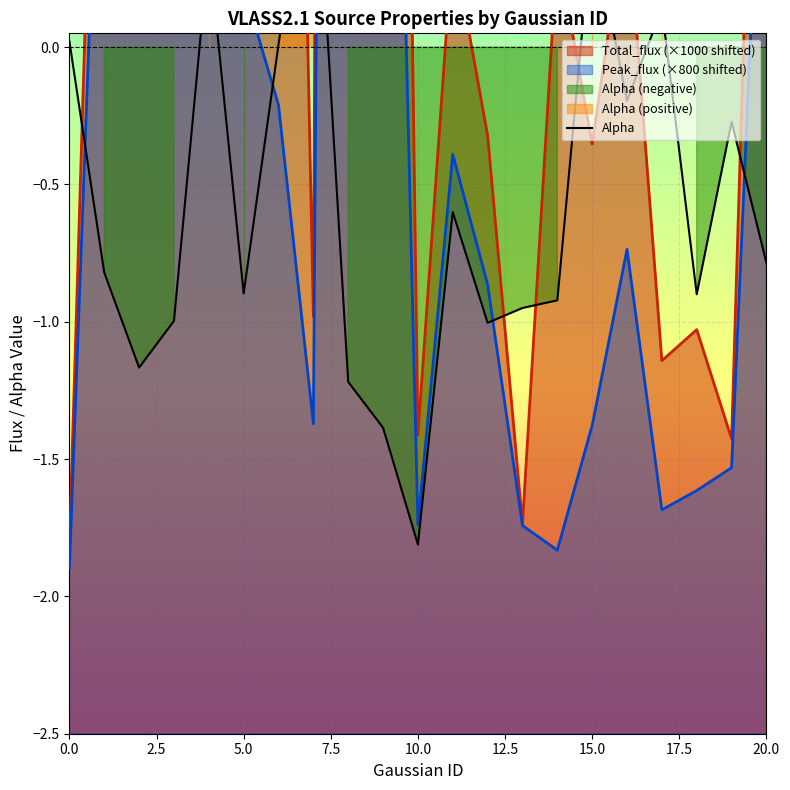

Is it true that the value at 17.5 is 1.5?

False